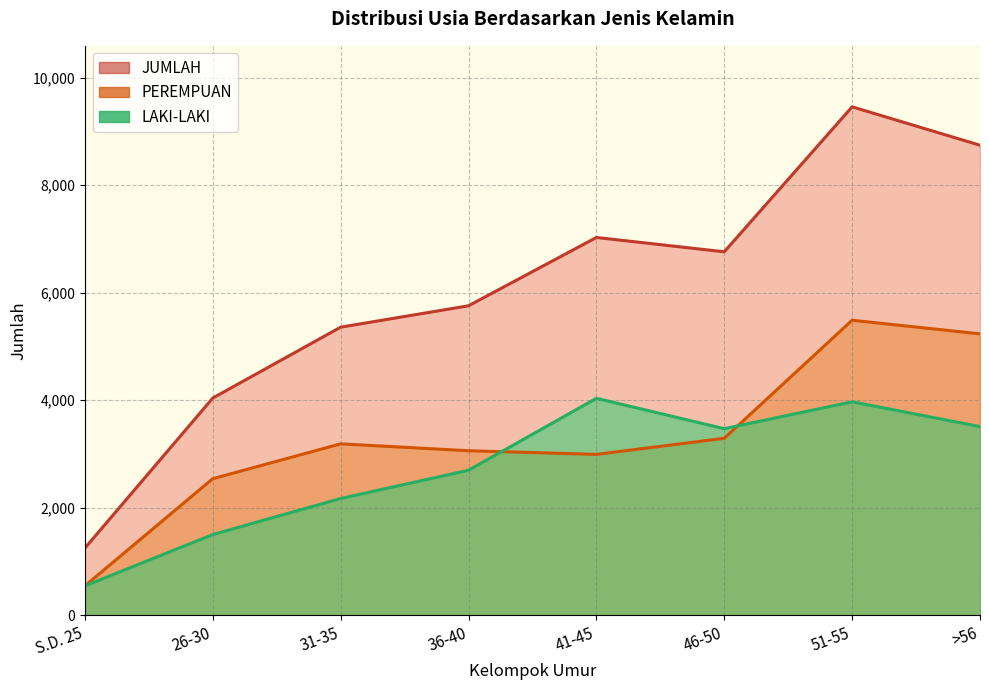

True or false: JUMLAH has a value of 6780 at 26-30.

False